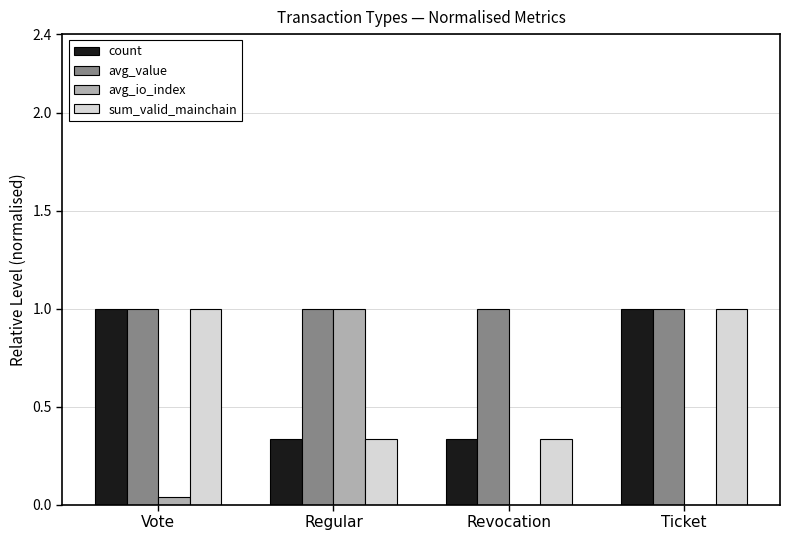

What is the total value across all series at Vote?

3.0